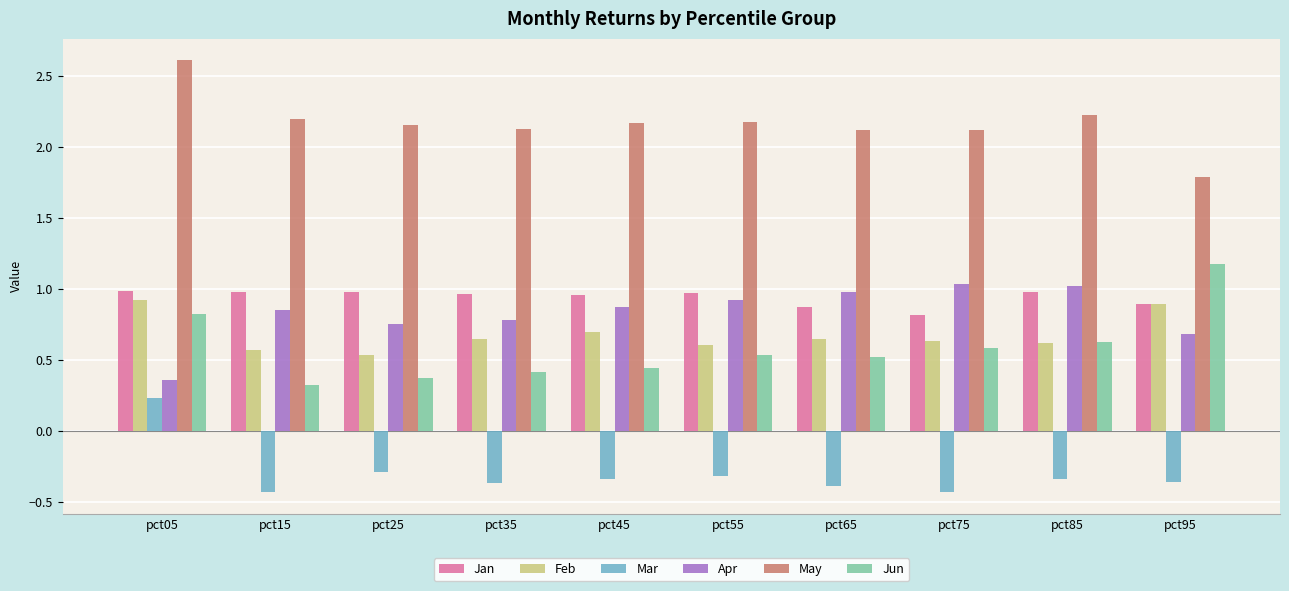

What is the difference between the highest and lowest values at pct65?

2.5